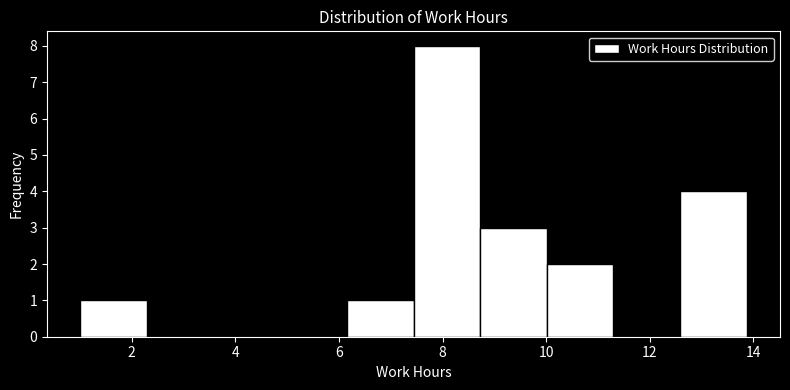

How tall is the bar that spans 7.4 to 8.8 on the x-axis? Neither the bar edges nor the heights are printed on the chart, so give them approximately, as read against the axes.

8